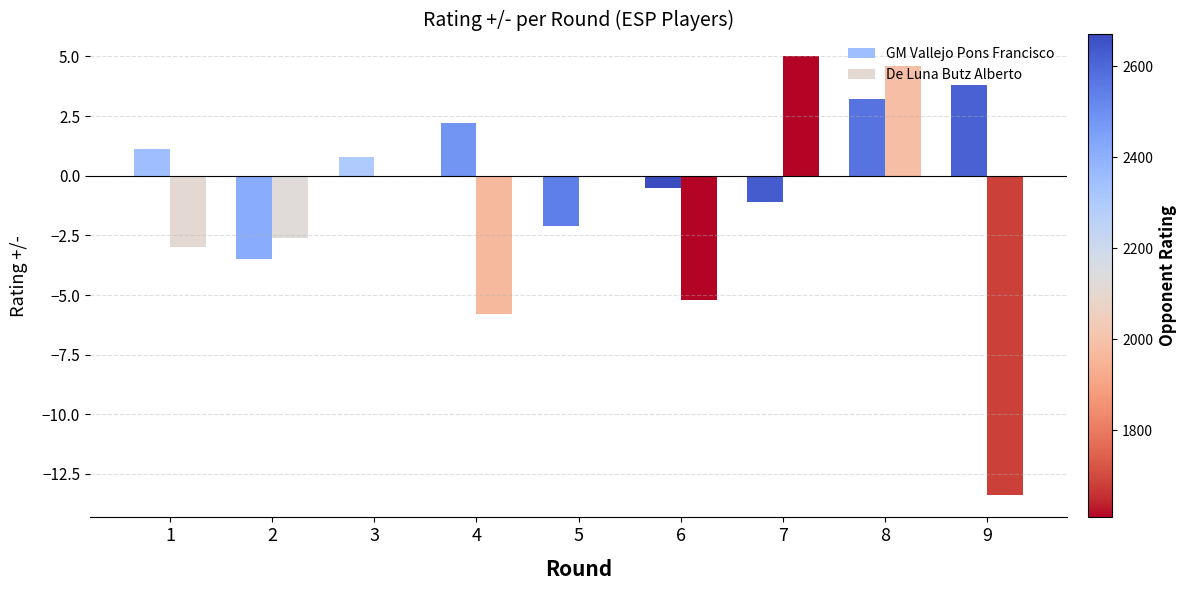

Between 6 and 7, which series saw the biggest shift?

De Luna Butz Alberto